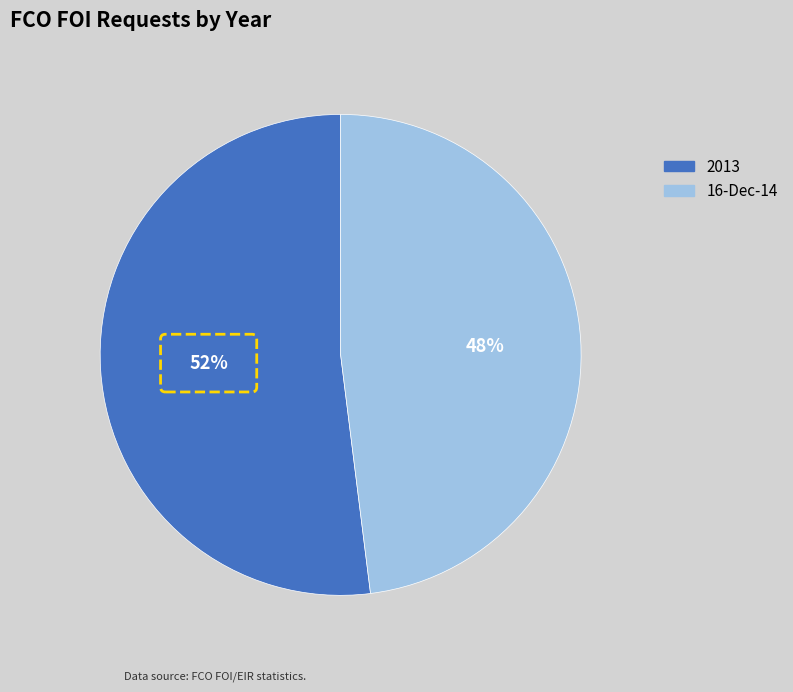

The 16-Dec-14 slice represents 37% of the pie. True or false?

False